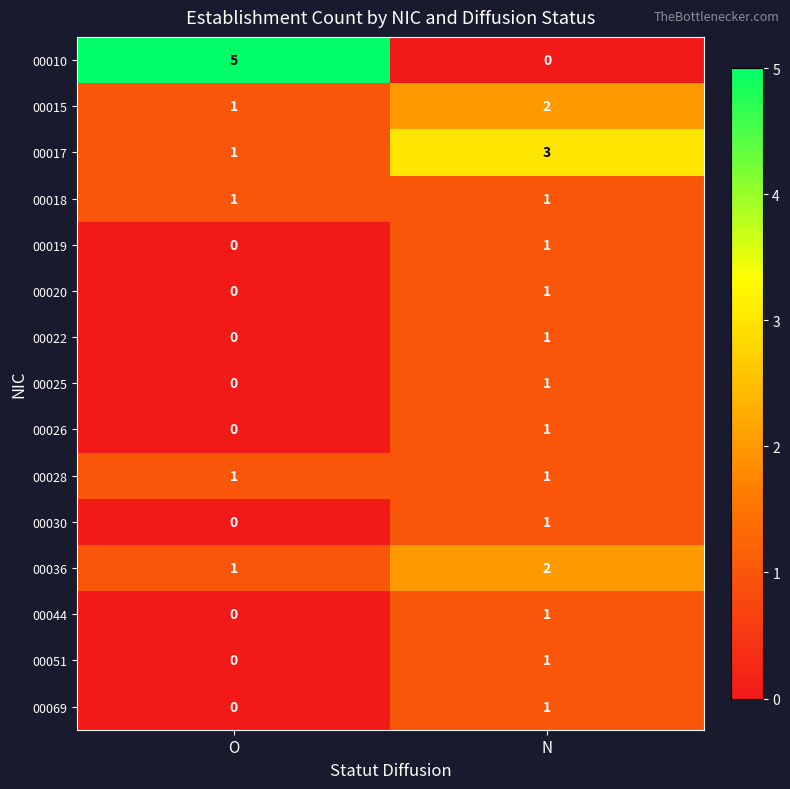

What value does the 00017 series have at N?

3